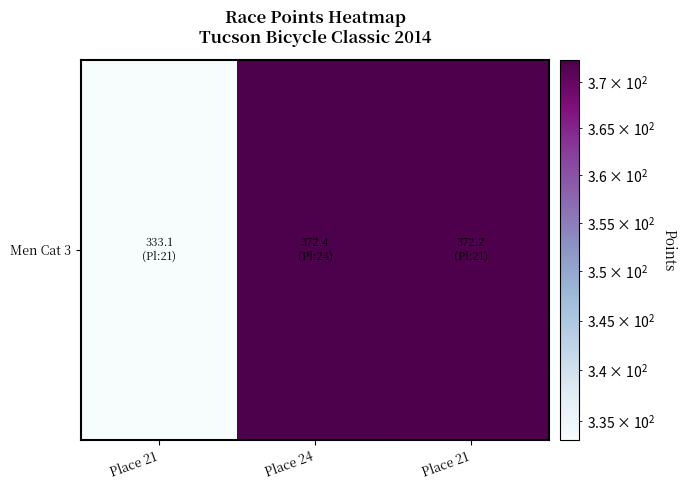

What is the difference between the maximum and minimum values?

39.3